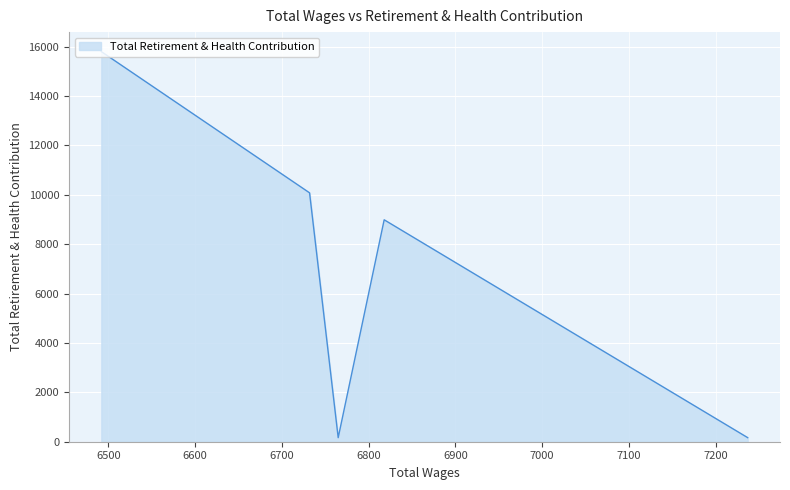

How many interior local peaks (higher than both neighbors) does the data have?

1